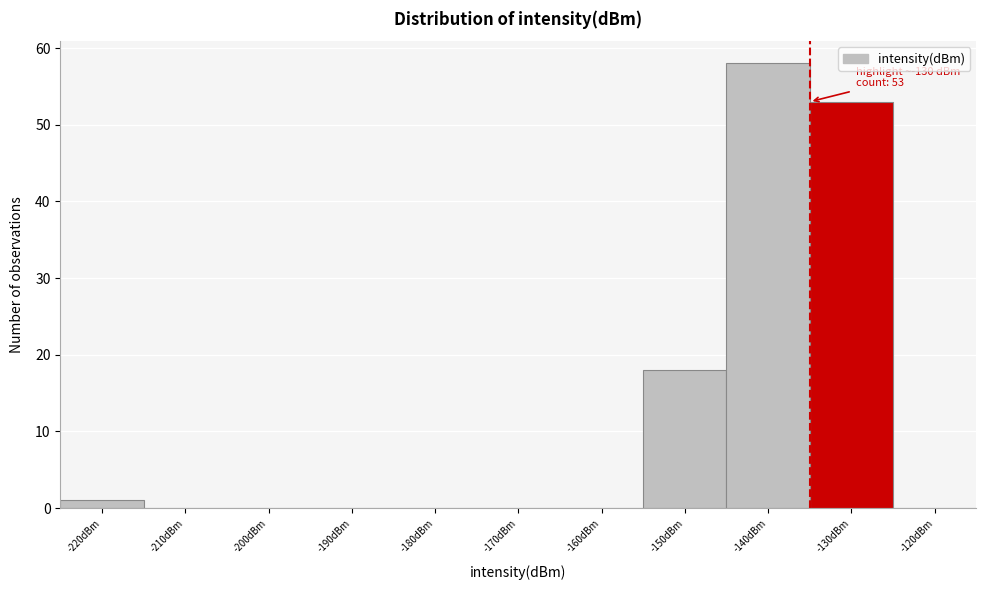

At which label is the value closest to 29?

-150dBm